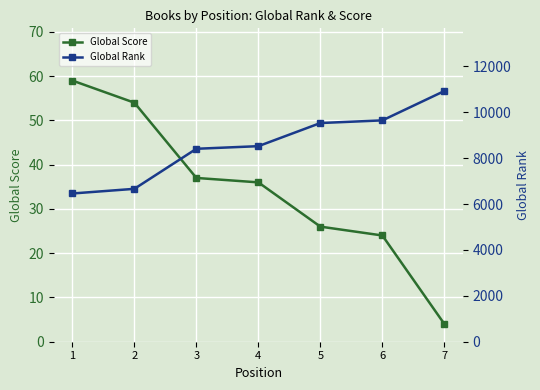

At which category is the sum across all series the highest?

7